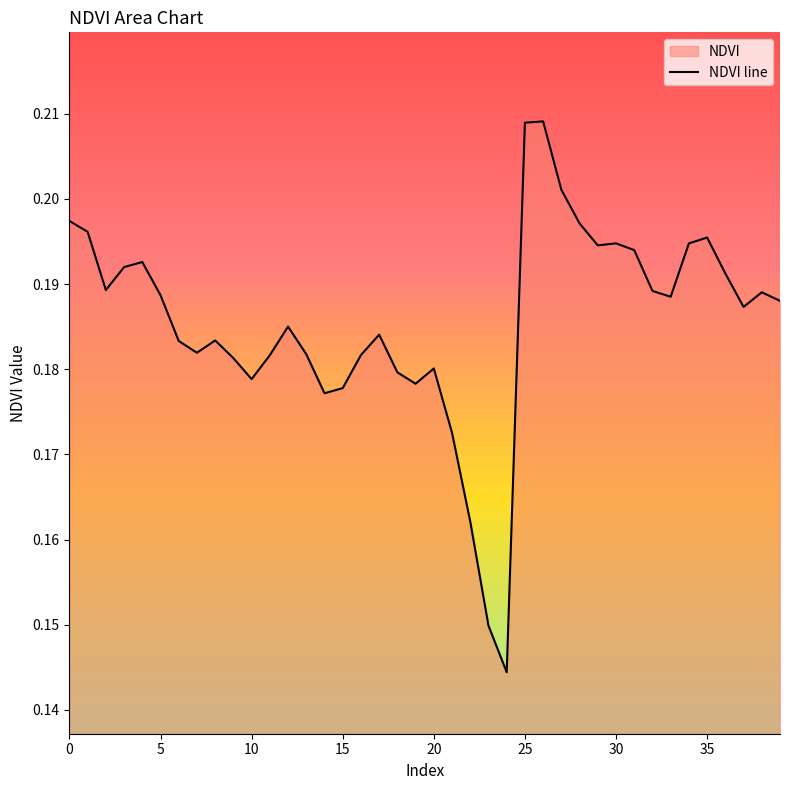

Reading left to right, extract all data points from this chart.

0.2	0.2	0.2	0.2	0.2	0.2	0.2	0.2	0.2	0.2	0.2	0.2	0.2	0.2	0.2	0.2	0.2	0.2	0.2	0.2	0.2	0.2	0.2	0.1	0.1	0.2	0.2	0.2	0.2	0.2	0.2	0.2	0.2	0.2	0.2	0.2	0.2	0.2	0.2	0.2